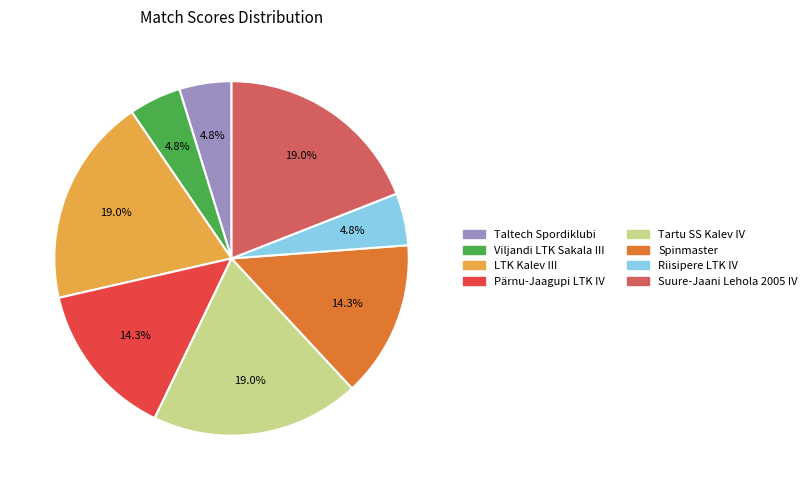

Is there a majority slice in this chart?

No